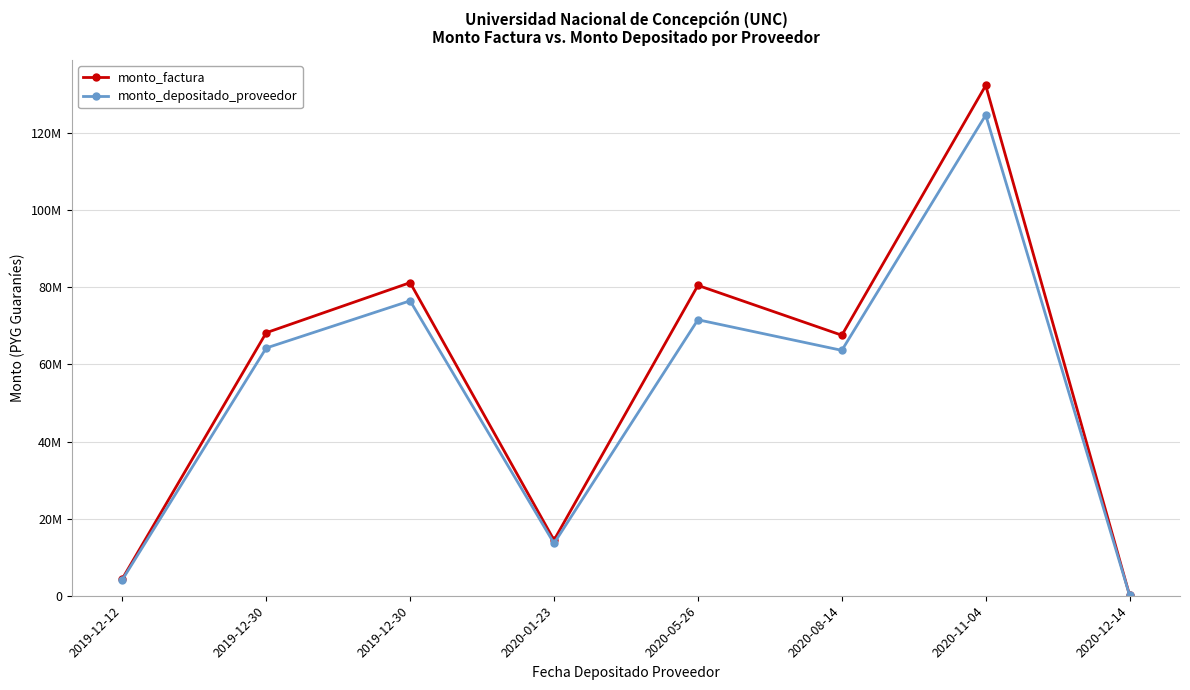

What is the sum of the monto_factura values at 2020-11-04 and 2019-12-30?

213576027